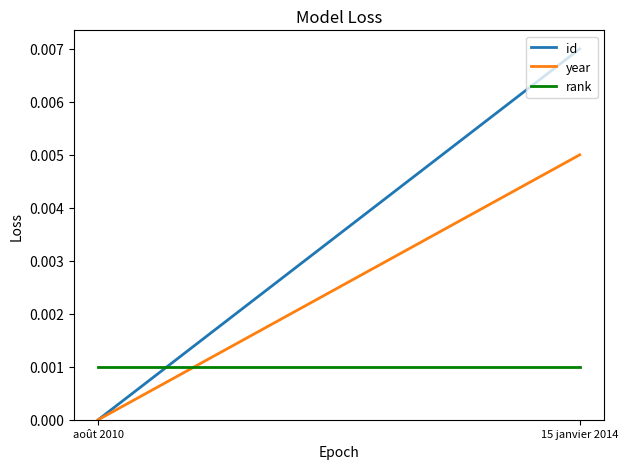

What is the label of the 1st point from the right?

15 janvier 2014